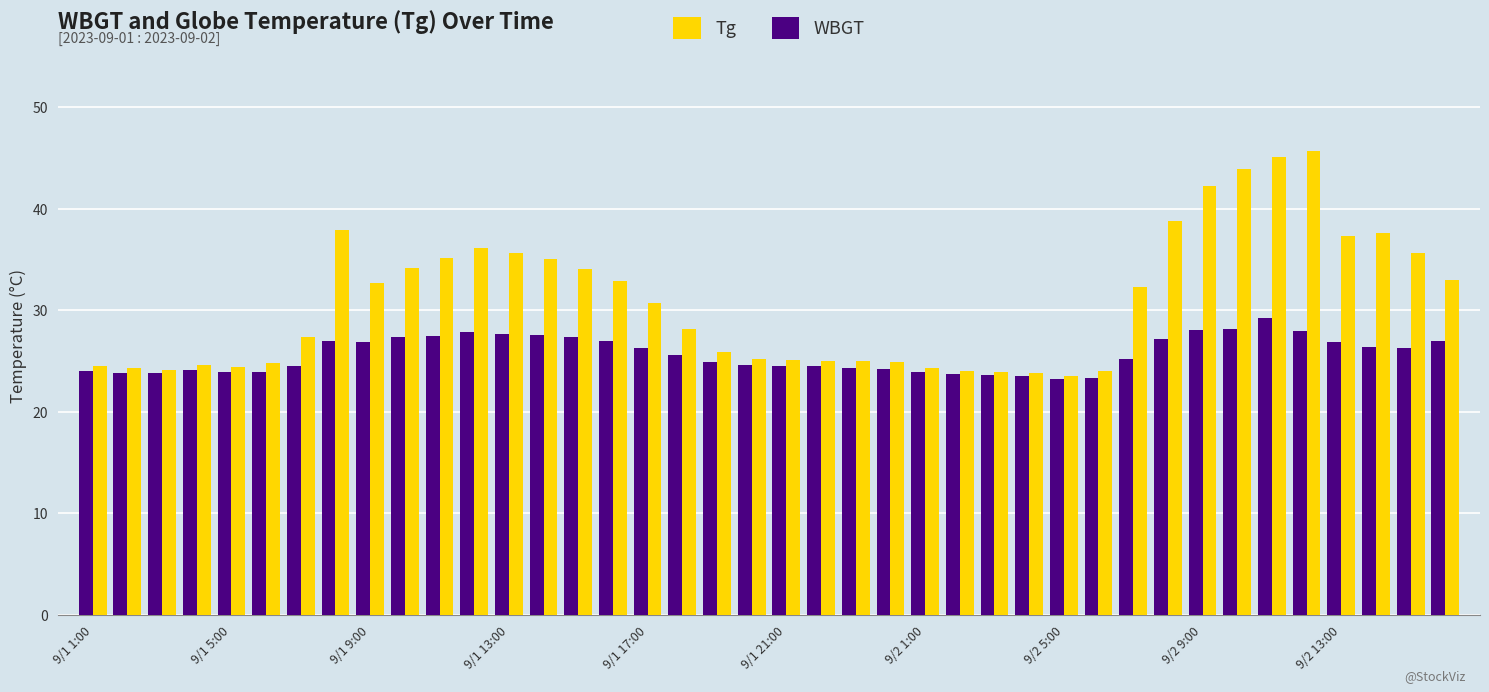

What is the difference between the maximum and minimum values in the WBGT series?

6.0